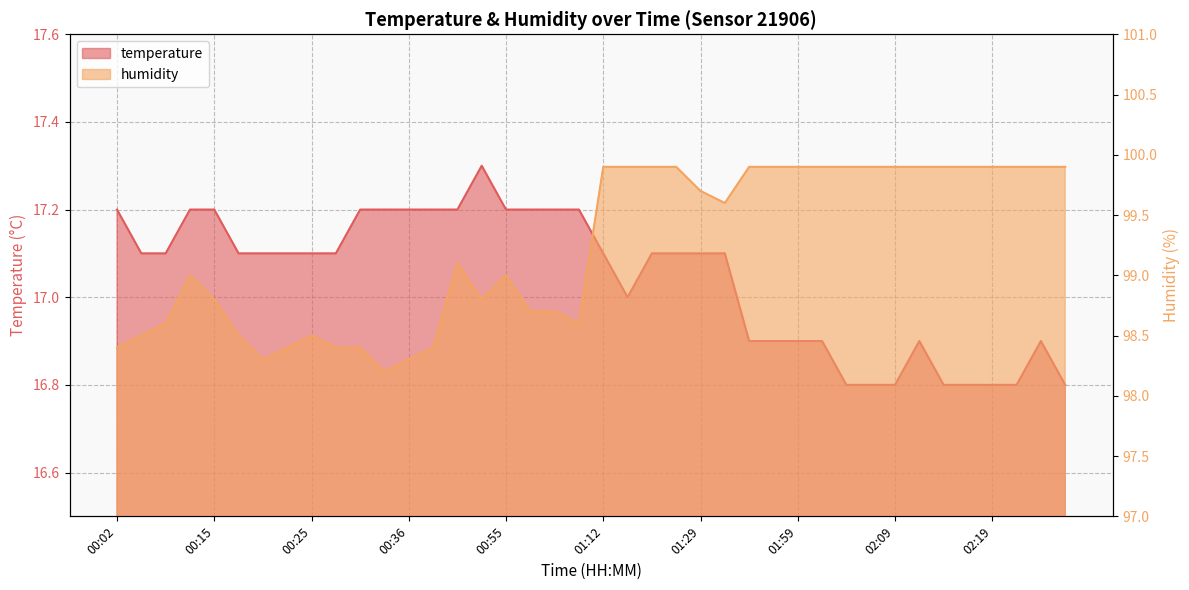

What value does the humidity series have at 00:31?

98.4